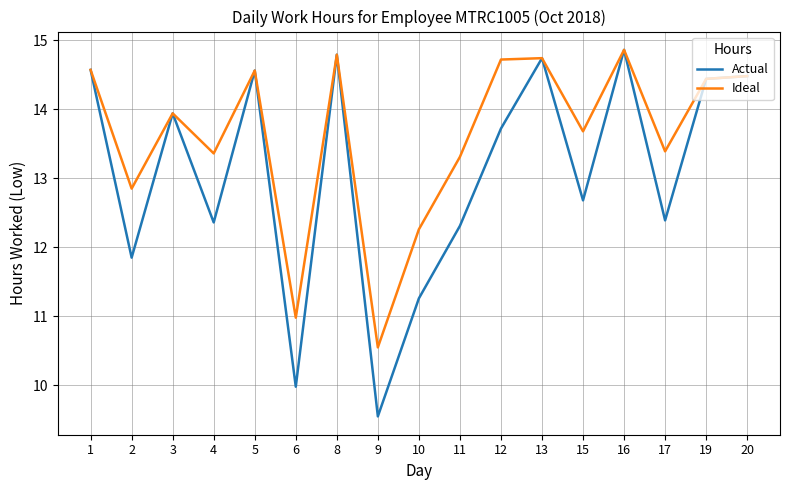

What is the spread (max minus min) of values at 9?

1.0